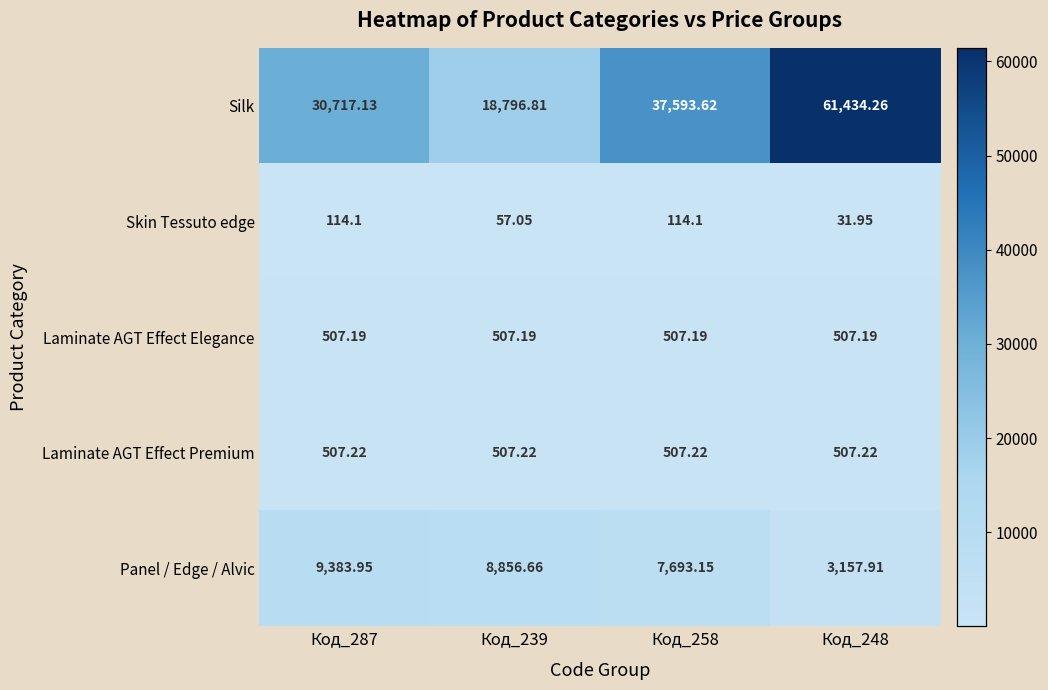

Is the value of Laminate AGT Effect Elegance at Код_239 greater than the value of Skin Tessuto edge at Код_248?

Yes